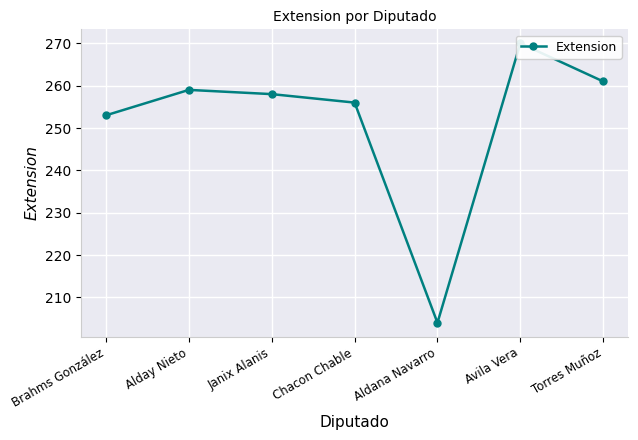

What is the sum of all values?

1761